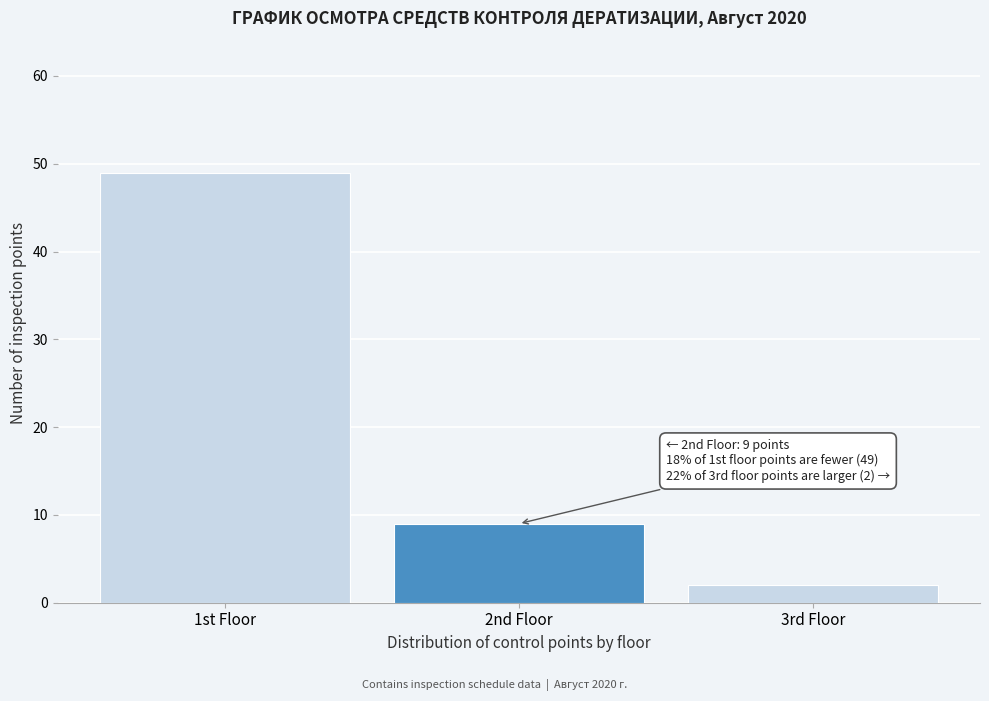

Reading left to right, what are all the values shown in this chart?

1st Floor=49	2nd Floor=9	3rd Floor=2